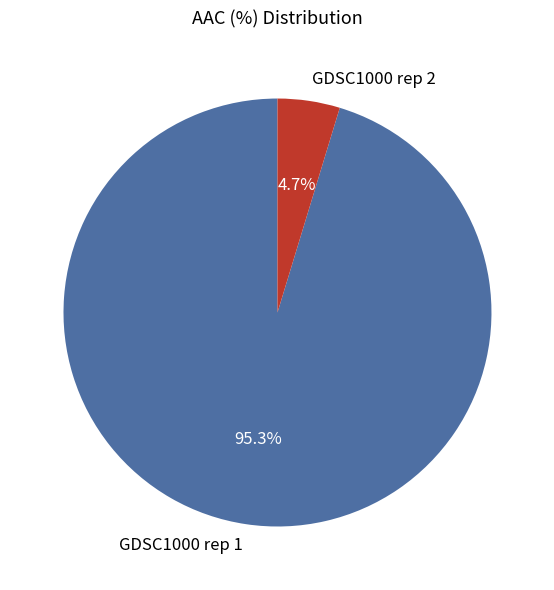

Between GDSC1000 rep 2 and GDSC1000 rep 1, which is larger?

GDSC1000 rep 1